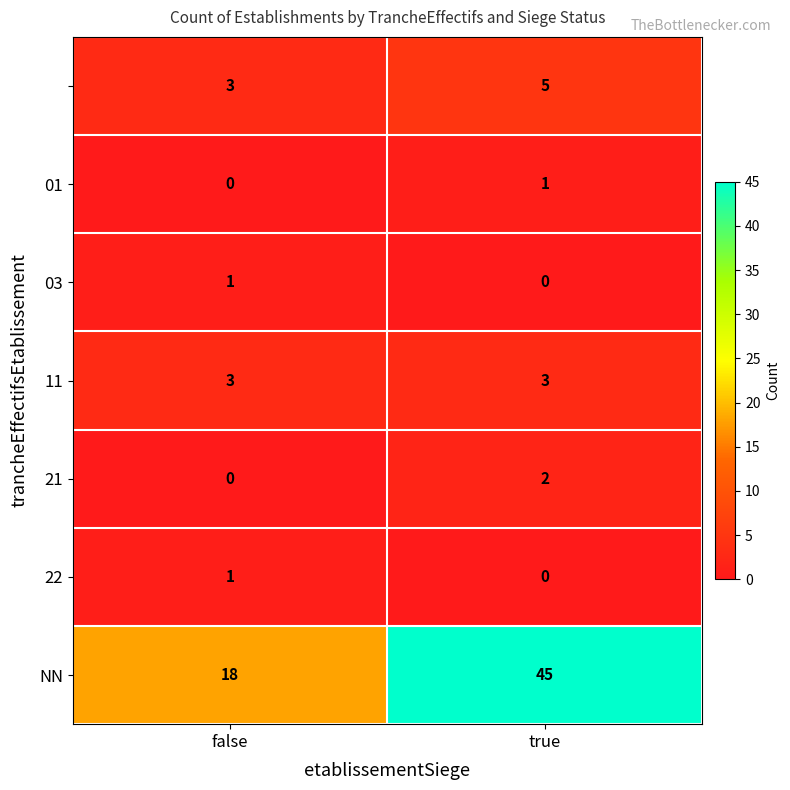

At which category is the sum across all series the highest?

true